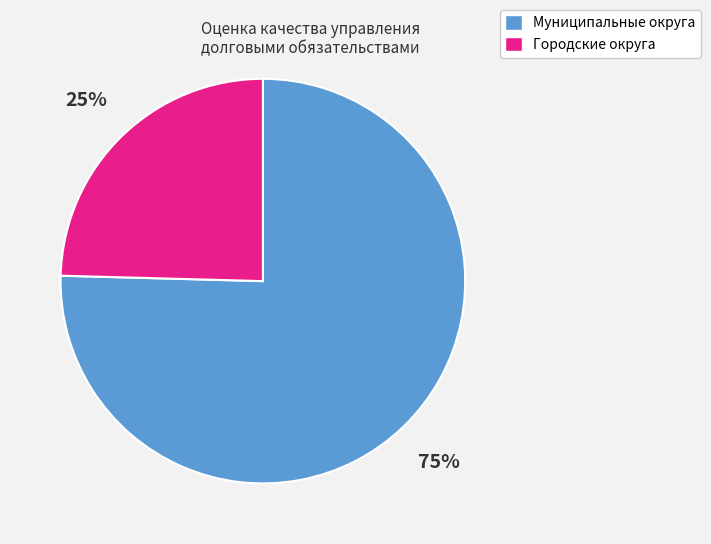

Is Городские округа the majority of the pie?

No